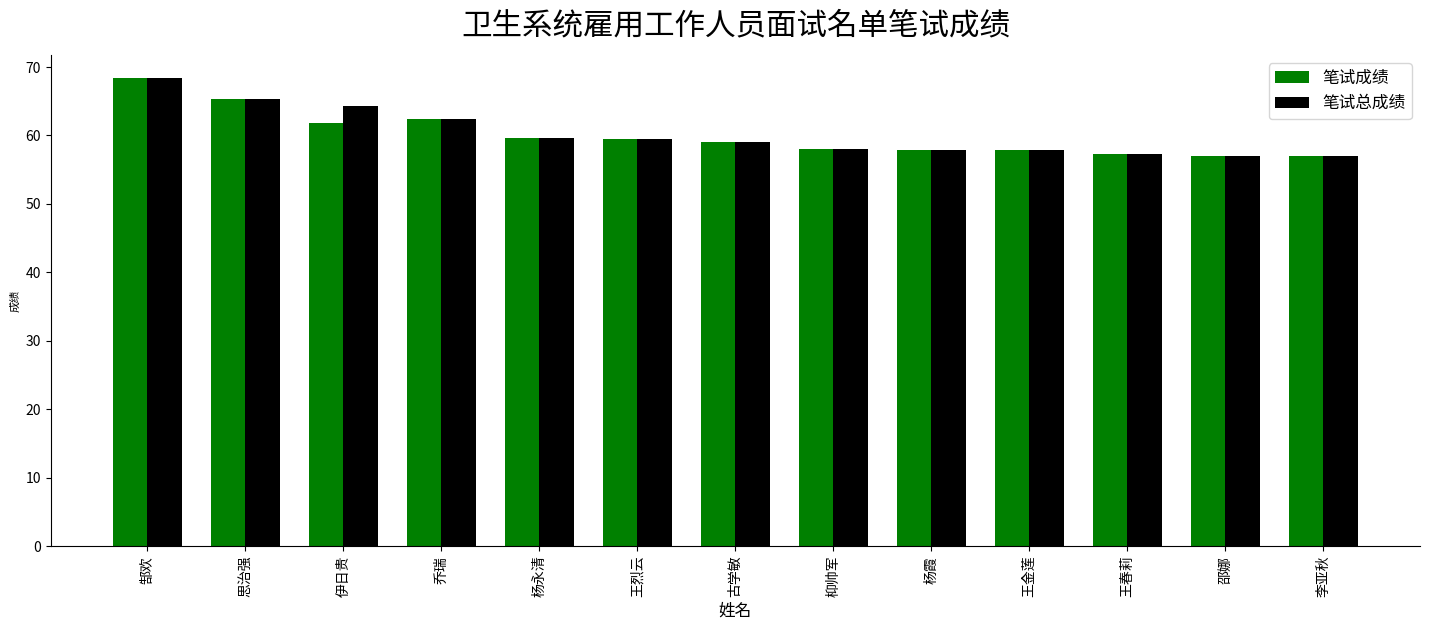

How many bars are there in each group?

2